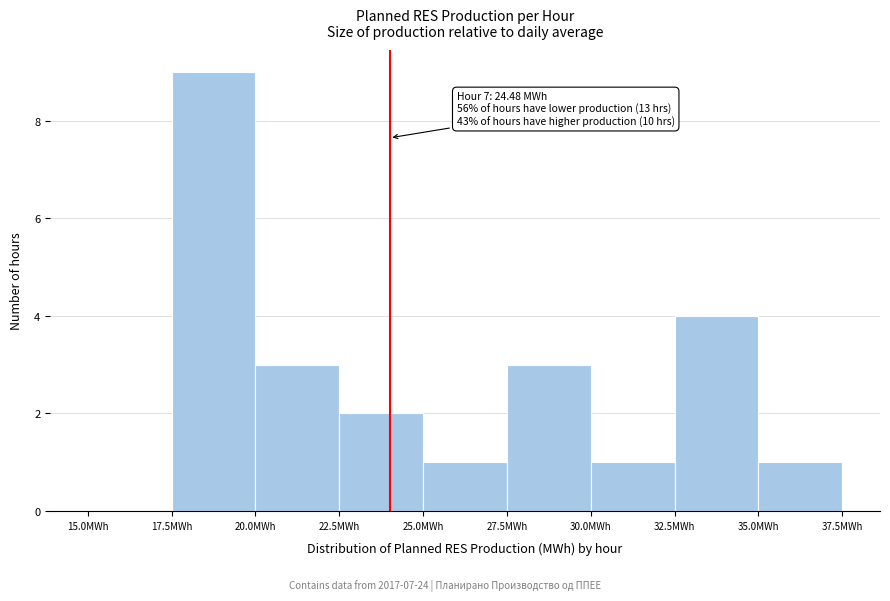

Which range on the x-axis has the tallest bar?

17.5 to 20.0